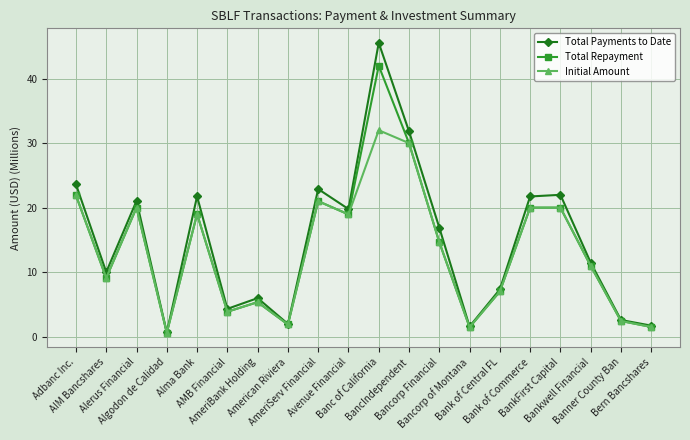

How many data points in Total Repayment are above 14?

10